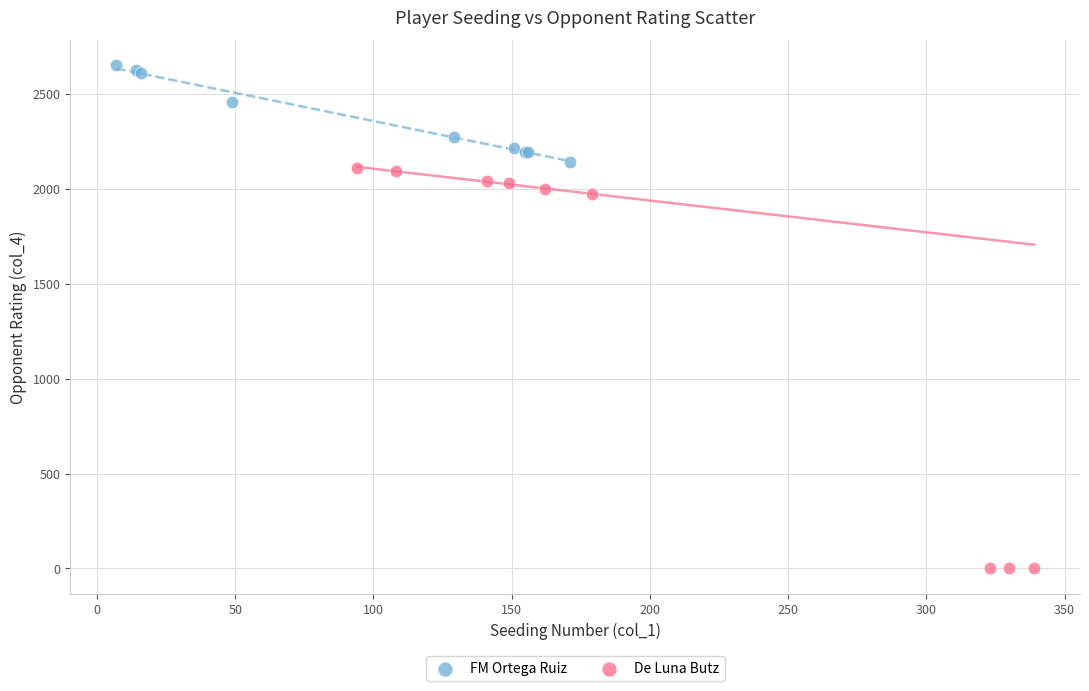

Which series has the widest spread of Y values?

De Luna Butz